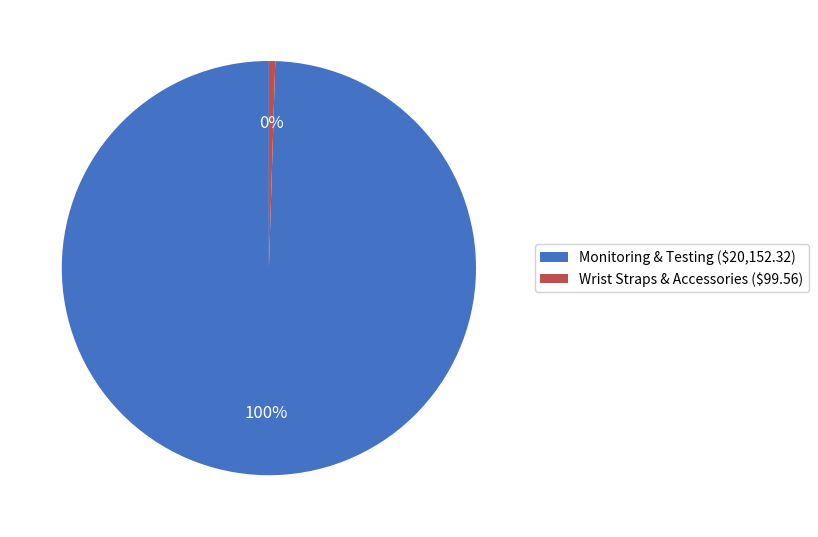

Which slice represents more than half of the pie?

Monitoring & Testing ($20,152.32)